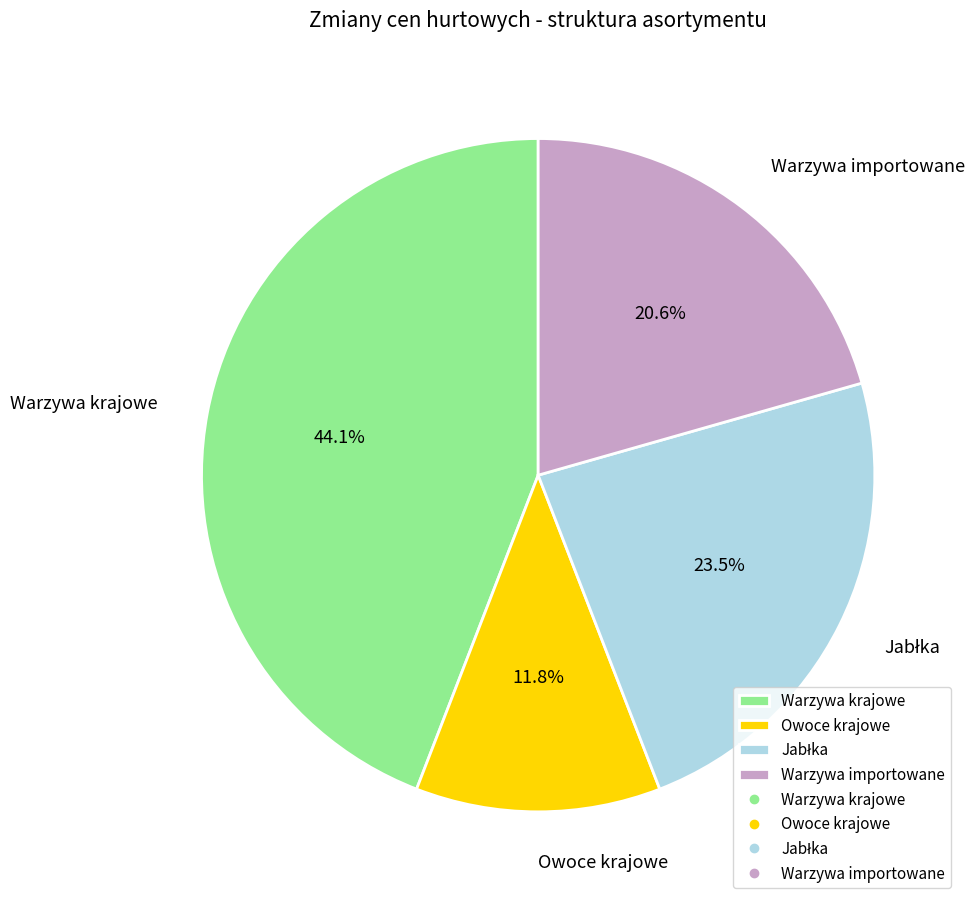

What percentage is the Warzywa krajowe slice, to the nearest percent?

44%